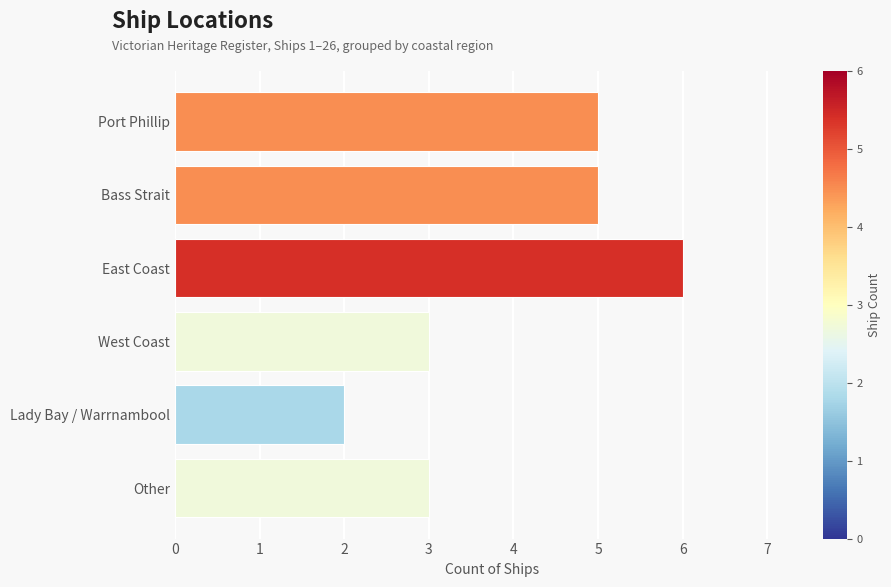

Reading top to bottom, what are all the values shown in this chart?

Port Phillip=5	Bass Strait=5	East Coast=6	West Coast=3	Lady Bay / Warrnambool=2	Other=3